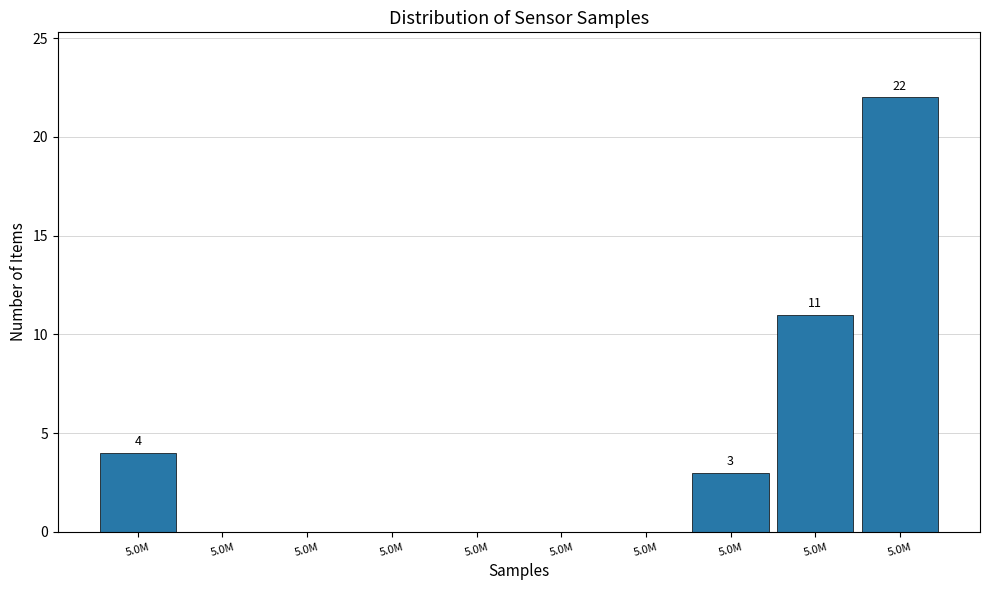

Count the number of data series in this chart.

1